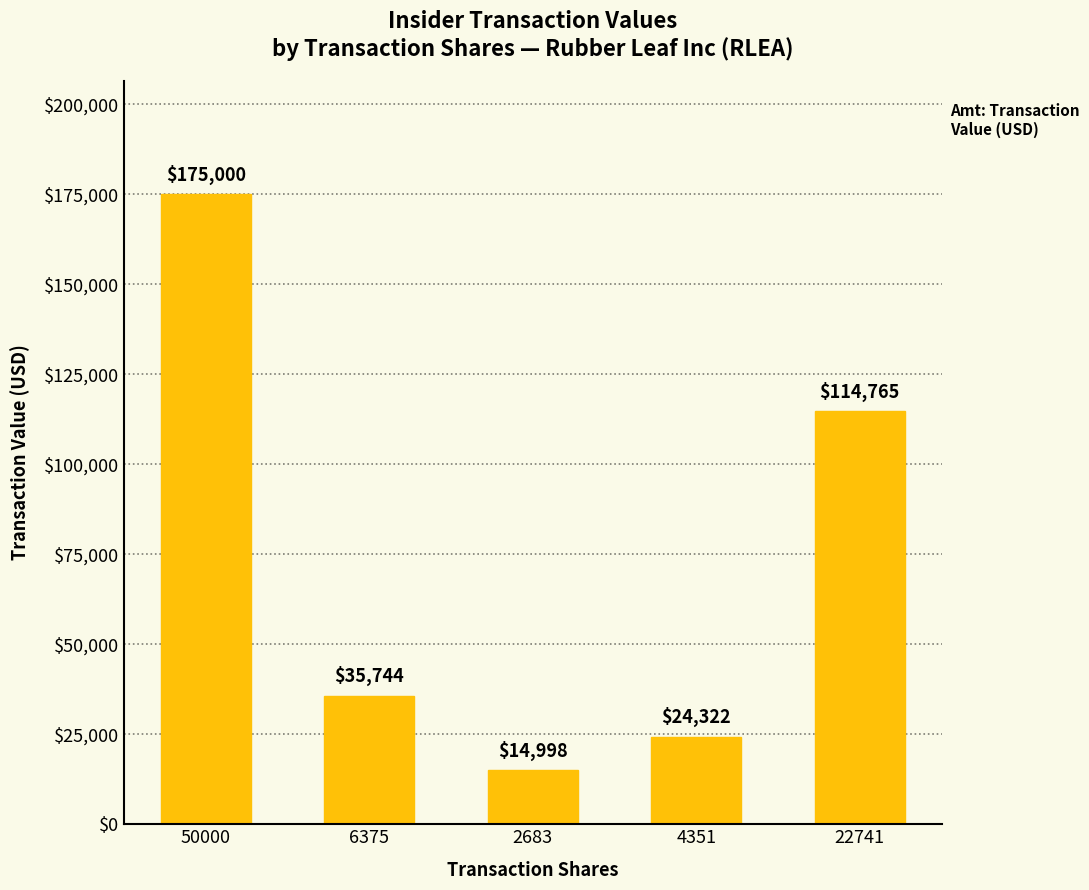

How many categories are shown in the chart?

5